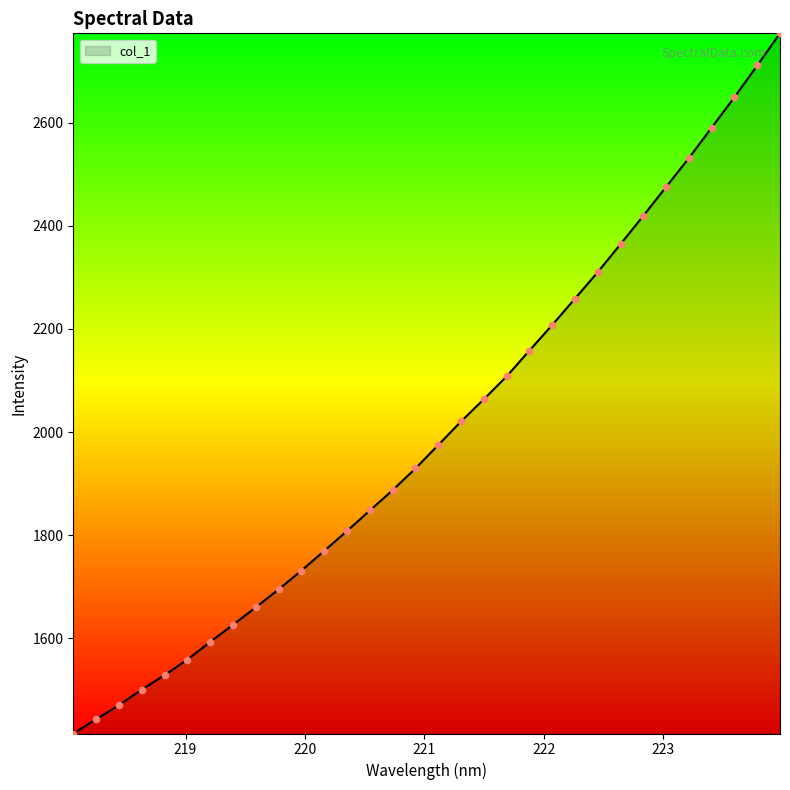

What is the greatest value displayed?

2773.0